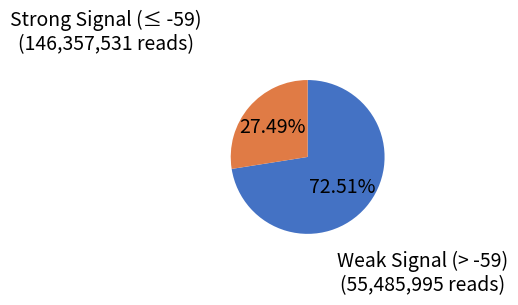

Count the number of slices in the pie.

2